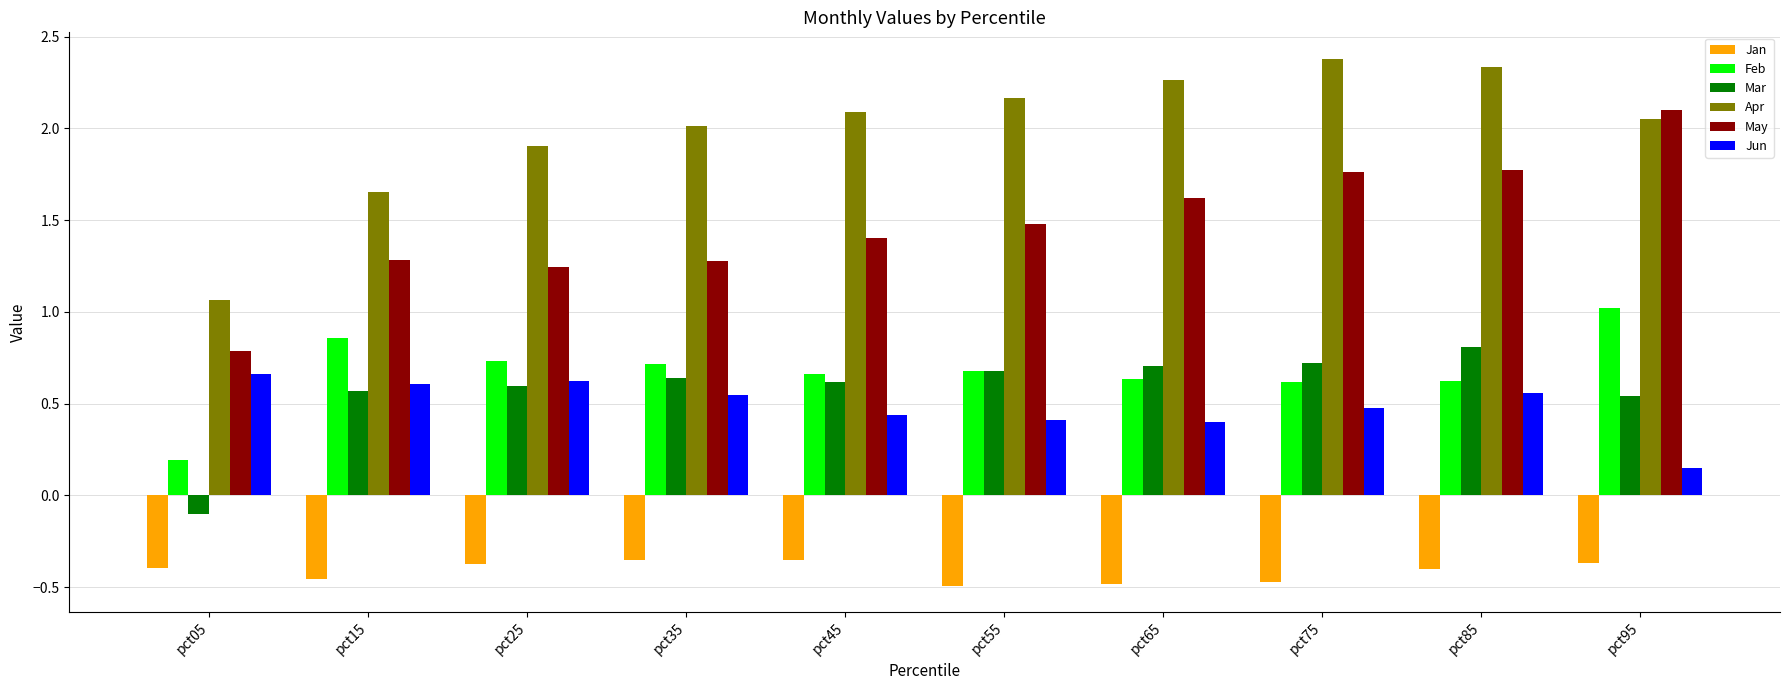

What is the total value across all series at pct15?

4.5